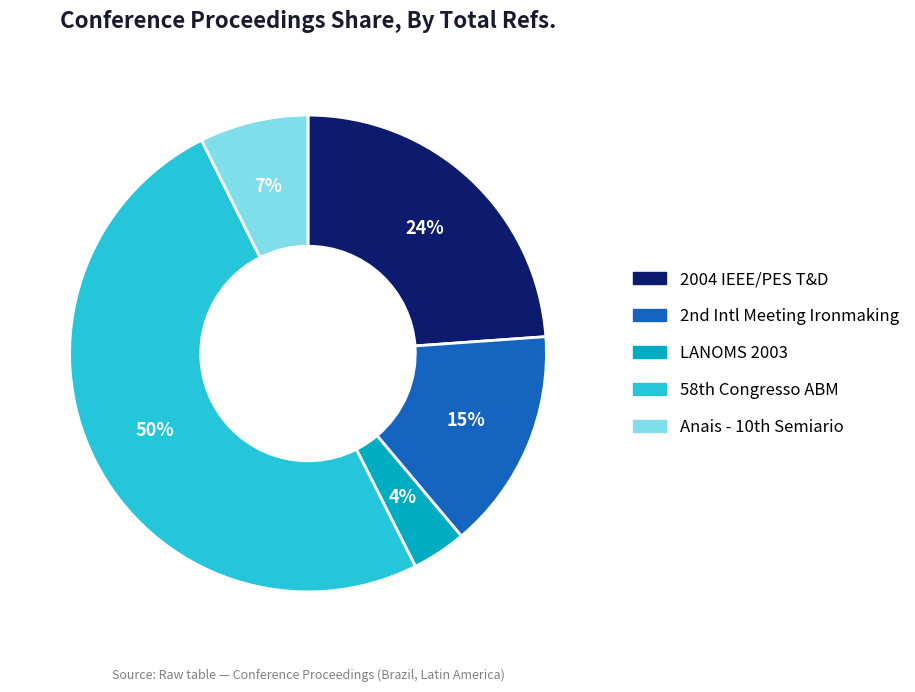

Which category accounts for the majority?

58th Congresso ABM